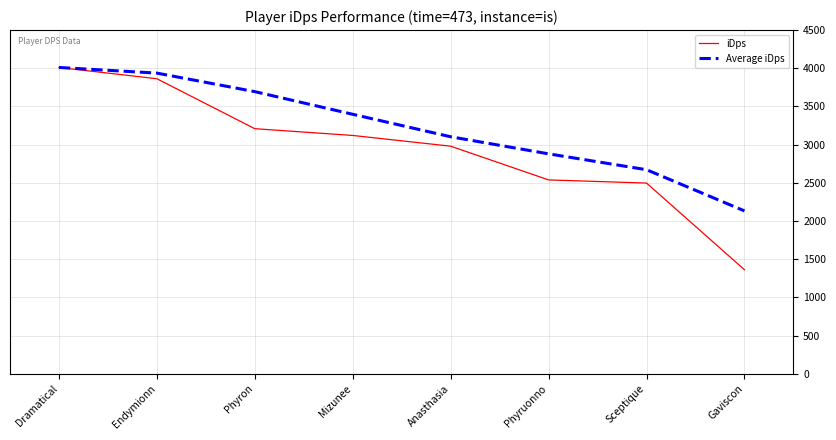

True or false: iDps has a value of 2980.3 at Anasthasia.

True